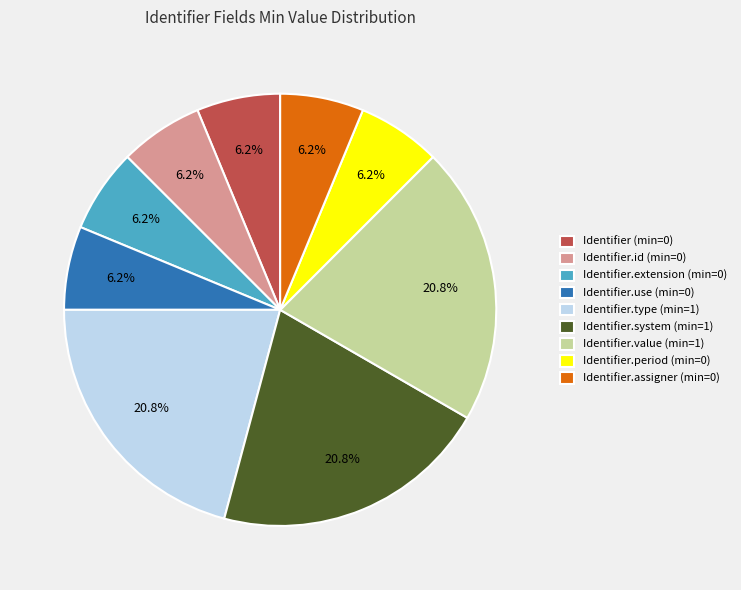

Which has a higher value, Identifier (min=0) or Identifier.type (min=1)?

Identifier.type (min=1)